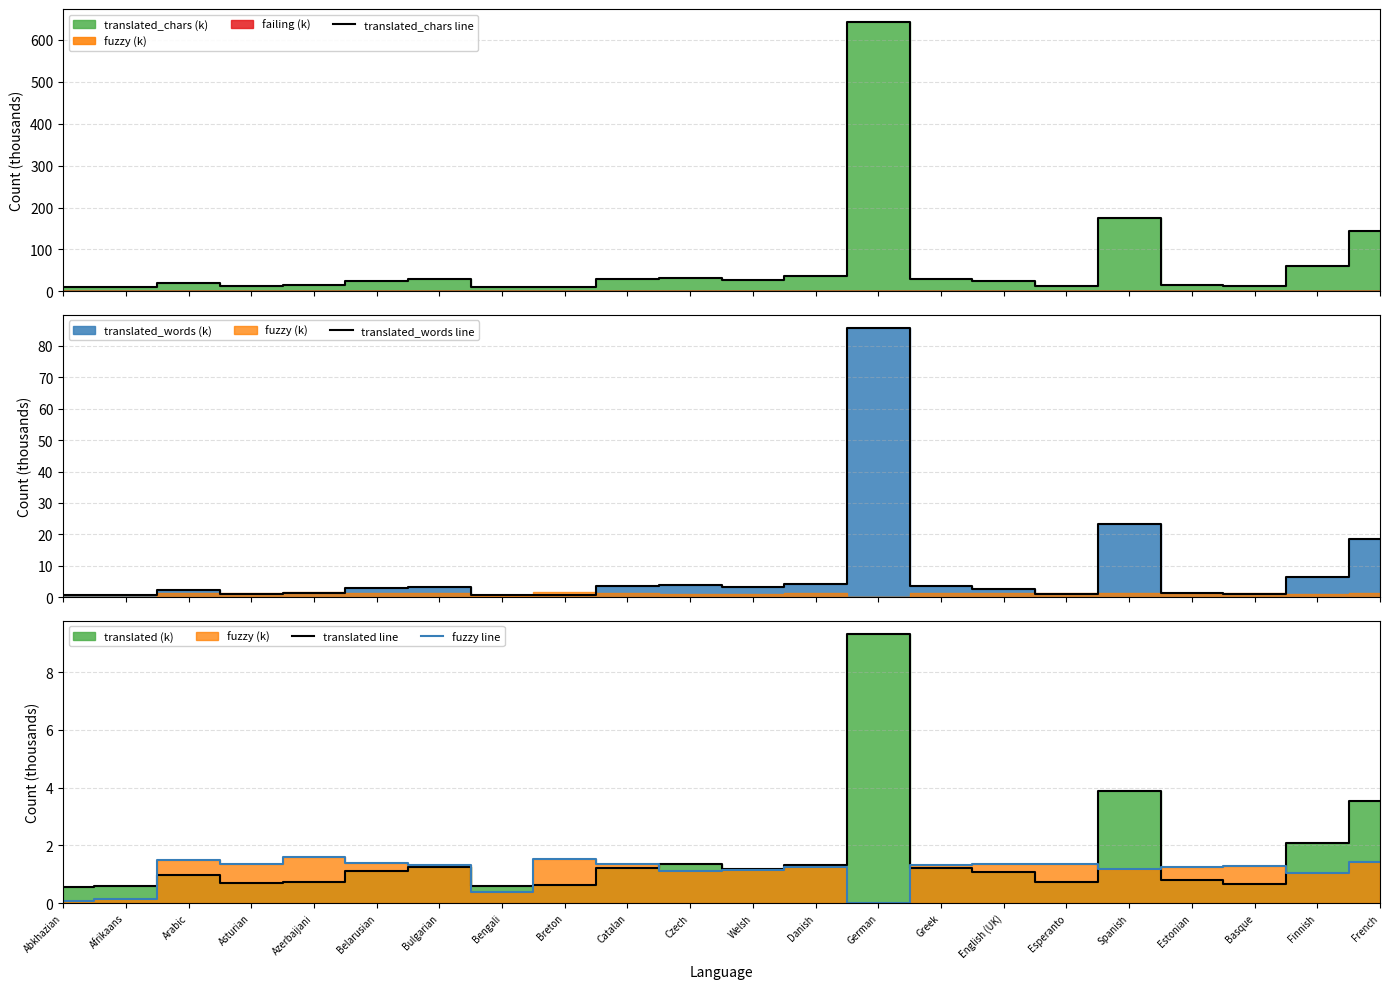

The translated line series shows 0.7 at Azerbaijani. True or false?

True